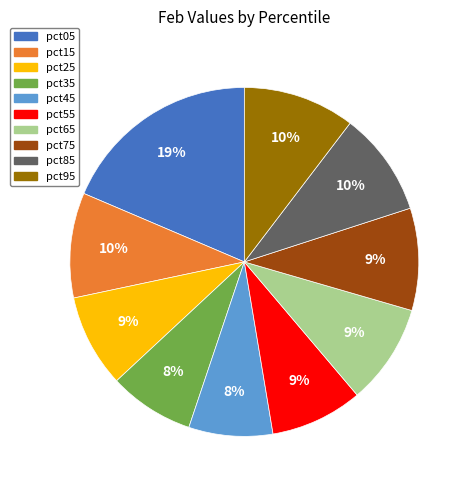

To the nearest percent, what is the combined percentage of pct65 and pct35?

17%